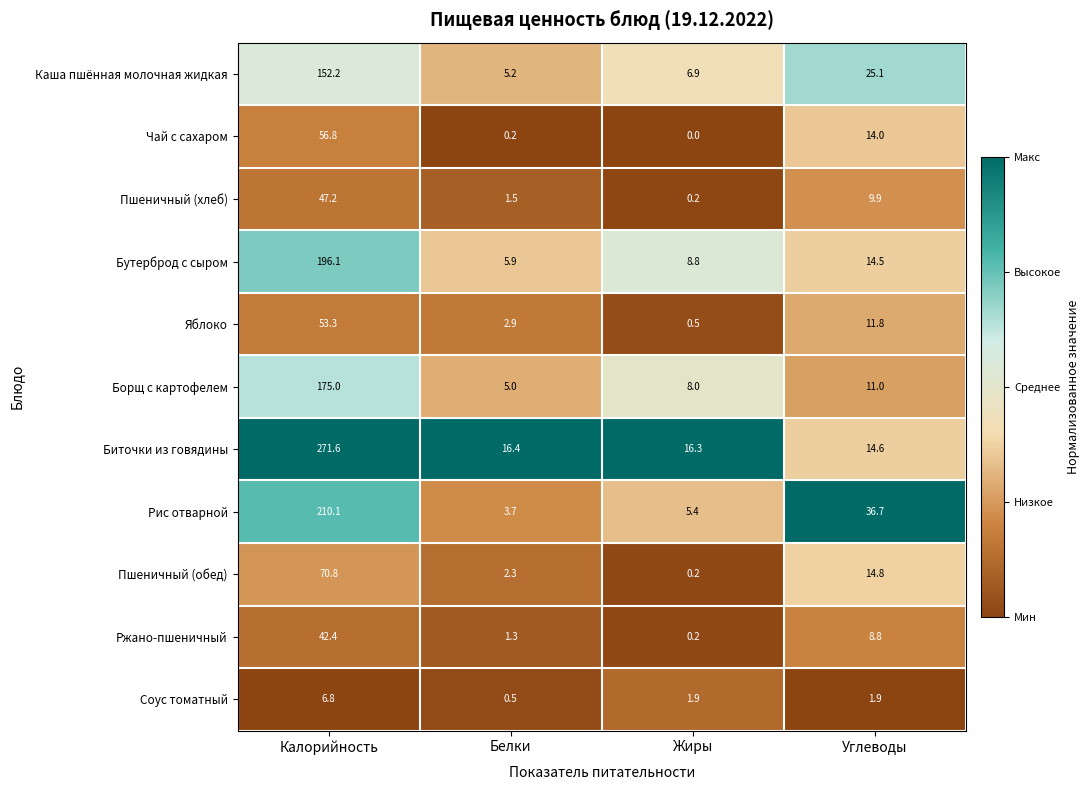

The value of Каша пшённая молочная жидкая at Углеводы is 25.1. True or false?

True